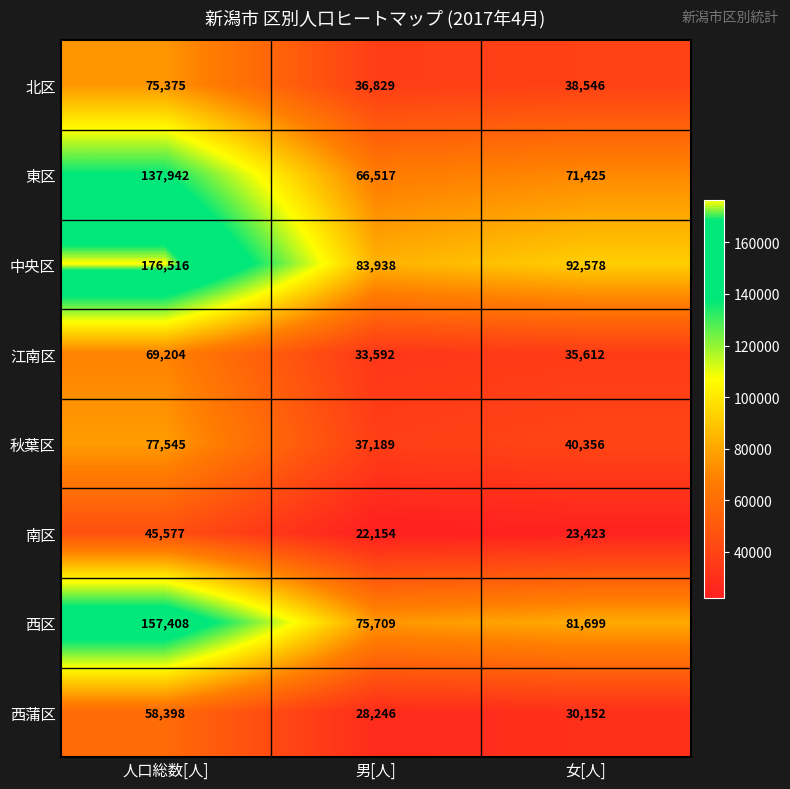

Which label corresponds to the smallest value in the chart?

男[人]